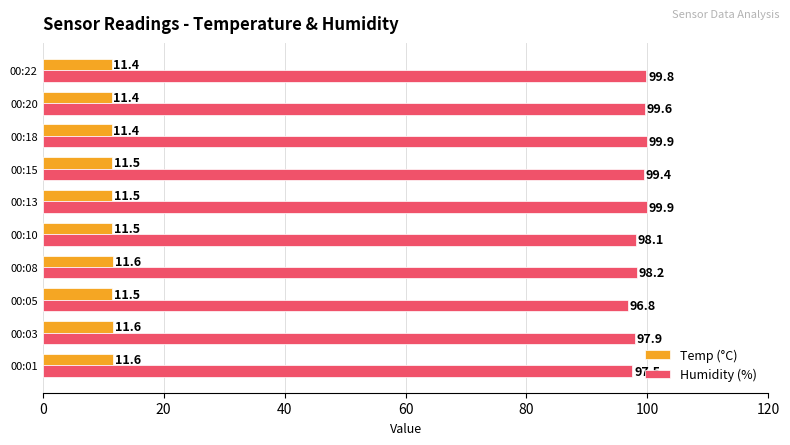

How many values in the Humidity (%) series are below 99?

5